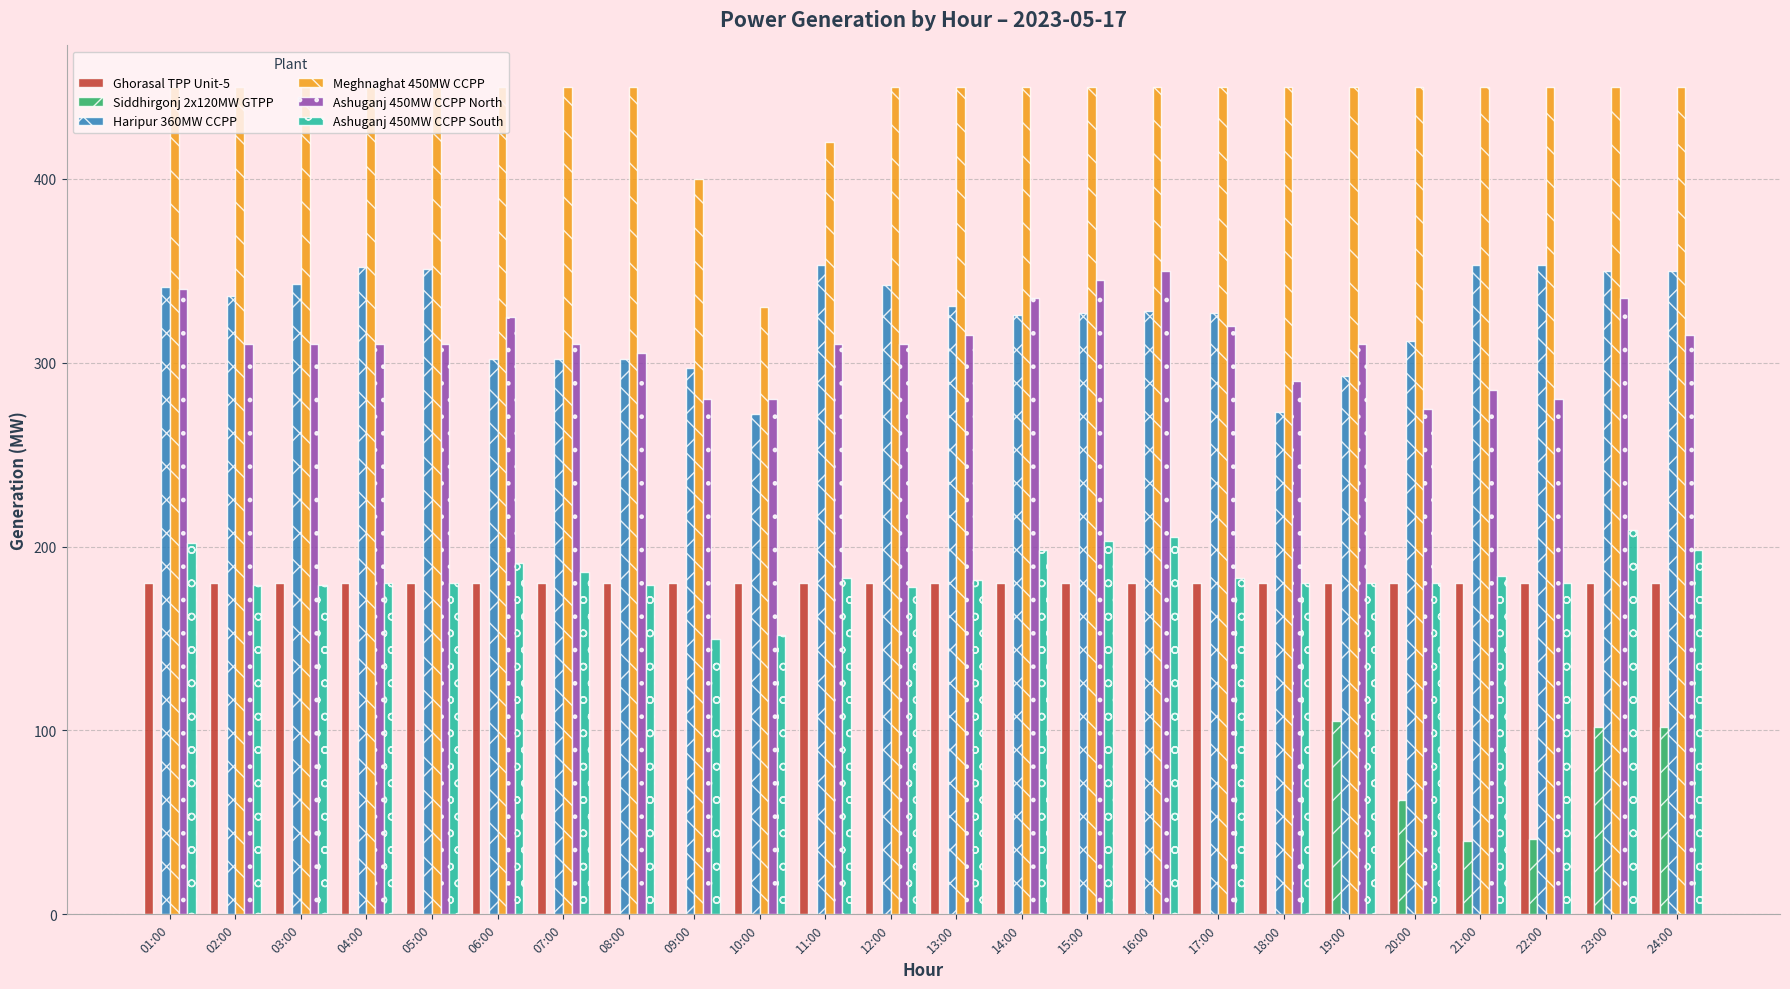

What are all the series names shown in the legend?

Ghorasal TPP Unit-5, Siddhirgonj 2x120MW GTPP, Haripur 360MW CCPP, Meghnaghat 450MW CCPP, Ashuganj 450MW CCPP North, Ashuganj 450MW CCPP South